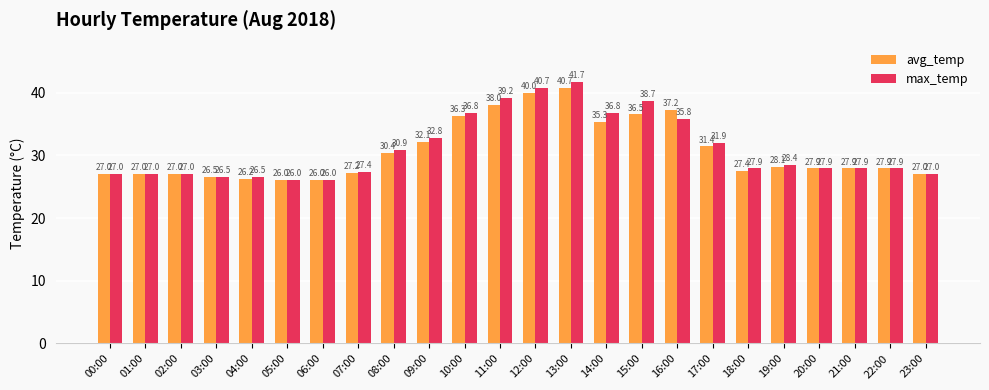

Which series has the widest spread of values?

max_temp